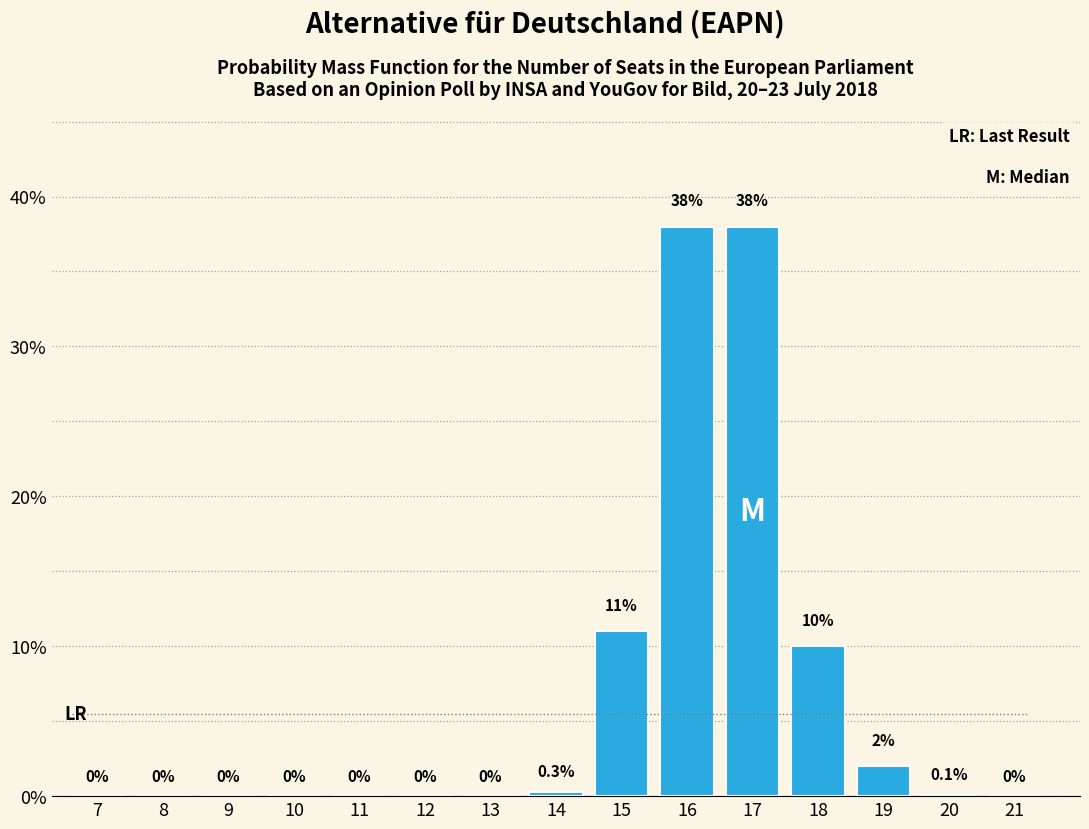

Reading right to left, list all the values displayed in this chart.

21=0.0	20=0.1	19=2.0	18=10.0	17=38.0	16=38.0	15=11.0	14=0.3	13=0.0	12=0.0	11=0.0	10=0.0	9=0.0	8=0.0	7=0.0